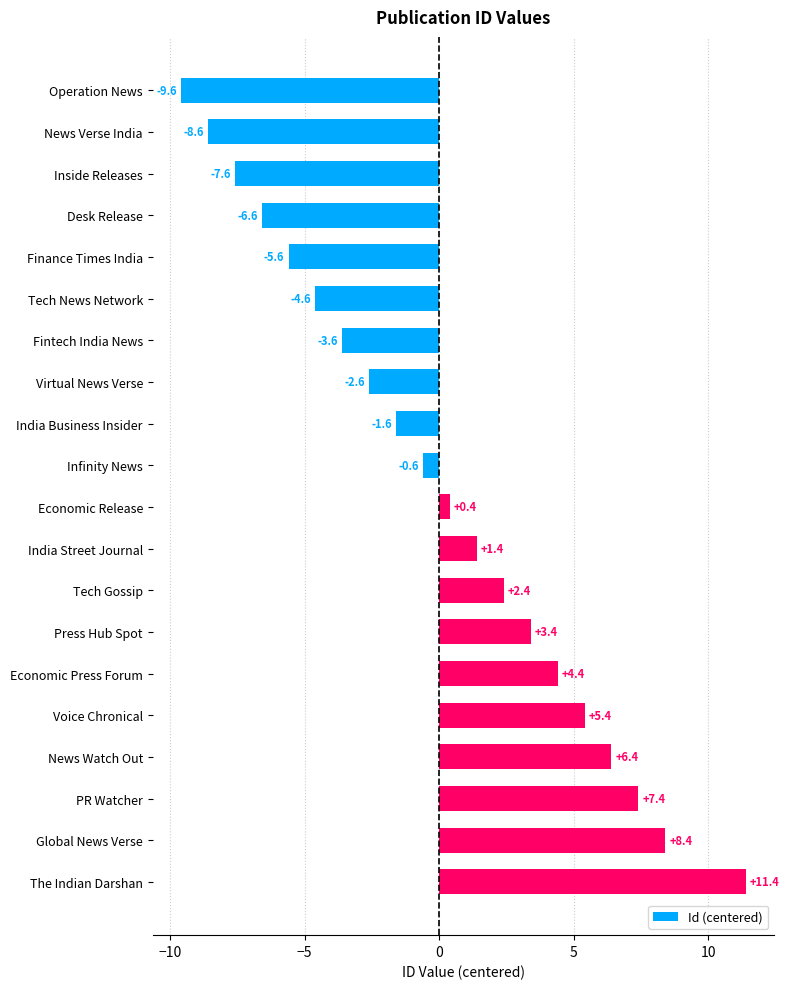

Reading bottom to top, transcribe all the data shown in this chart.

The Indian Darshan=11.4	Global News Verse=8.4	PR Watcher=7.4	News Watch Out=6.4	Voice Chronical=5.4	Economic Press Forum=4.4	Press Hub Spot=3.4	Tech Gossip=2.4	India Street Journal=1.4	Economic Release=0.4	Infinity News=-0.6	India Business Insider=-1.6	Virtual News Verse=-2.6	Fintech India News=-3.6	Tech News Network=-4.6	Finance Times India=-5.6	Desk Release=-6.6	Inside Releases=-7.6	News Verse India=-8.6	Operation News=-9.6